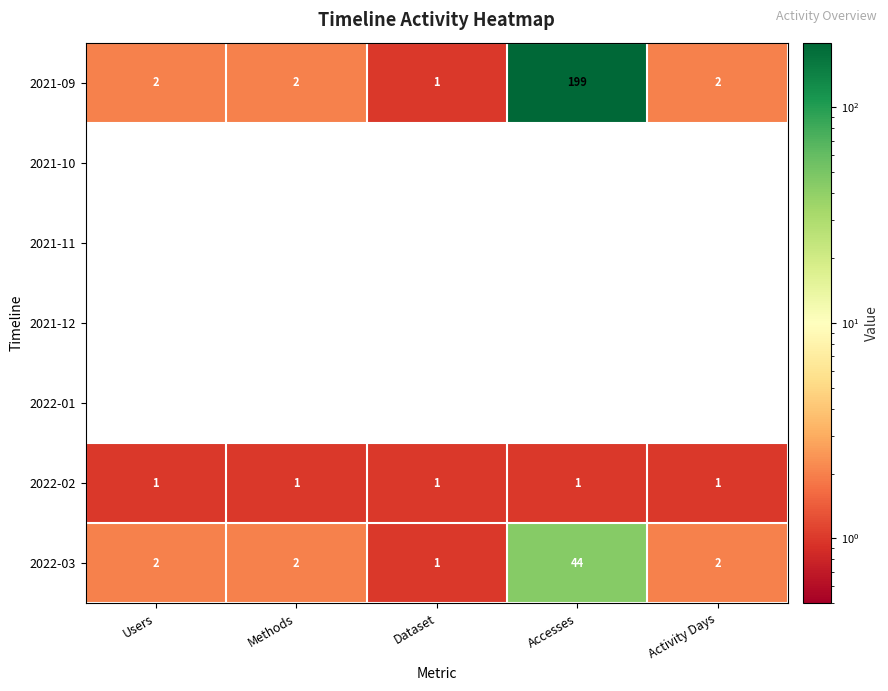

True or false: 2021-10 has a value of 0 at Activity Days.

True